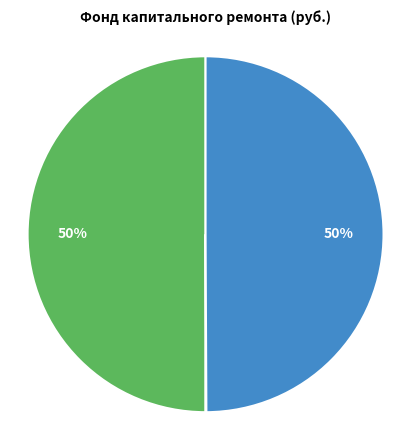

Count the number of slices in the pie.

2